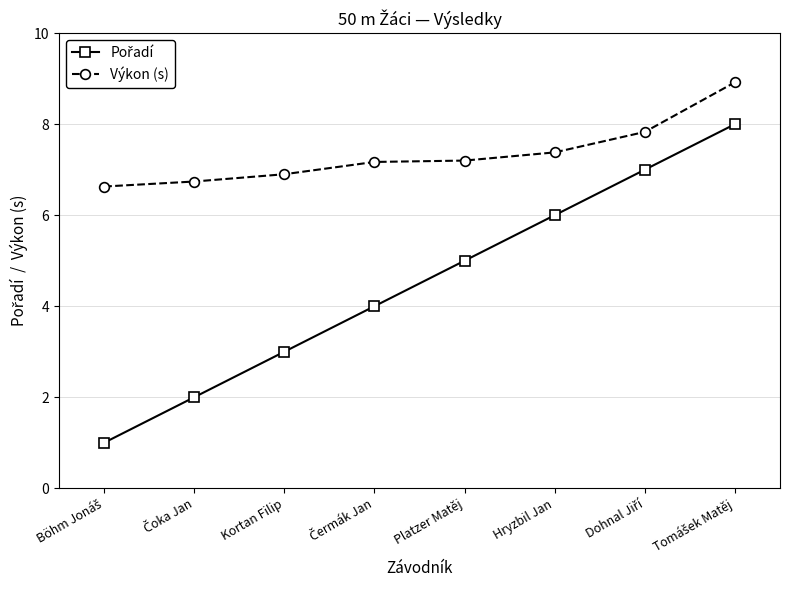

What is the lowest value of the Výkon (s) series?

6.6